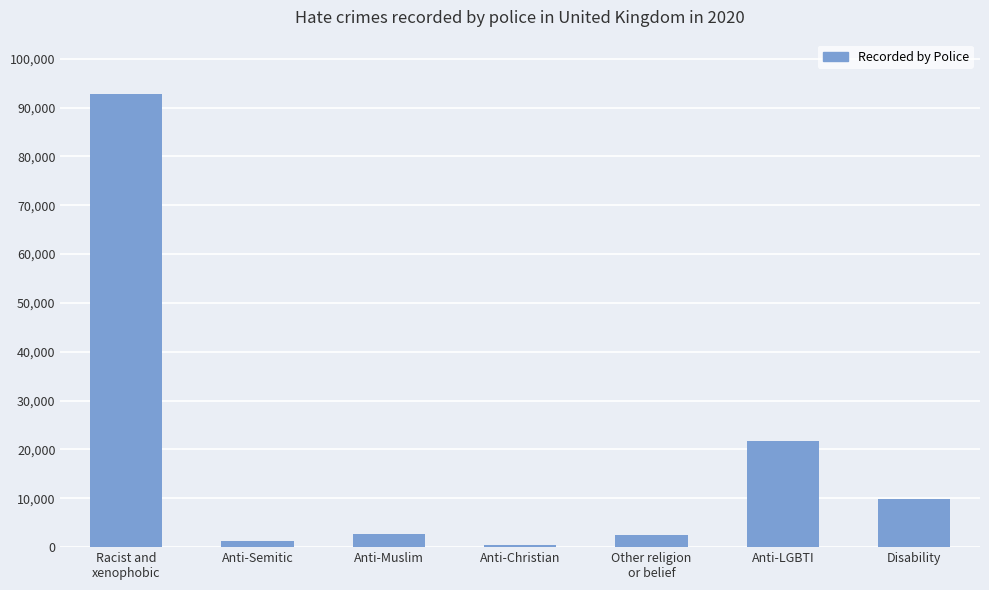

How many bars are there in total?

7